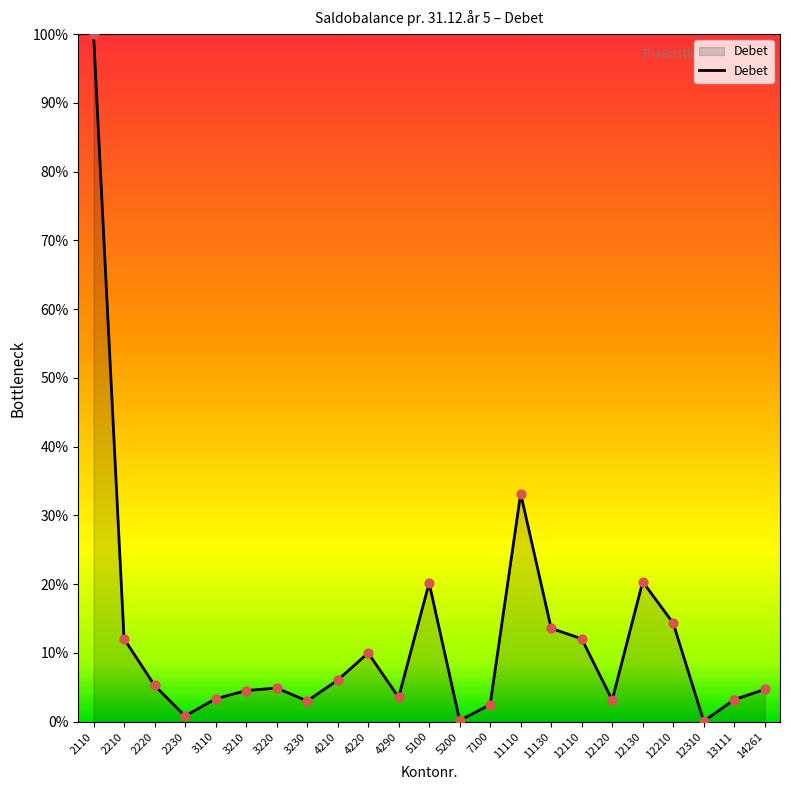

Which has a higher value, 5200 or 13111?

13111